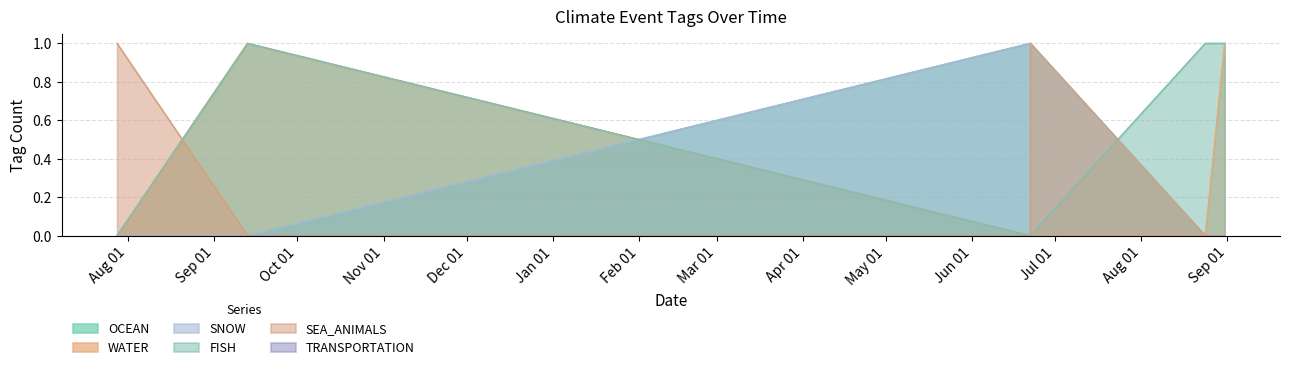

What is the sum of all SNOW values?

2